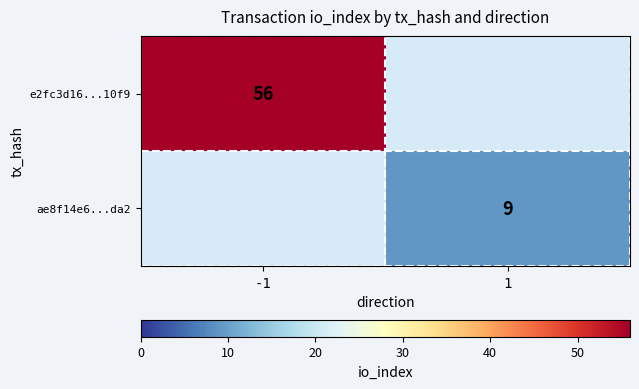

The ae8f14e6...da2 series shows 9 at 1. True or false?

True